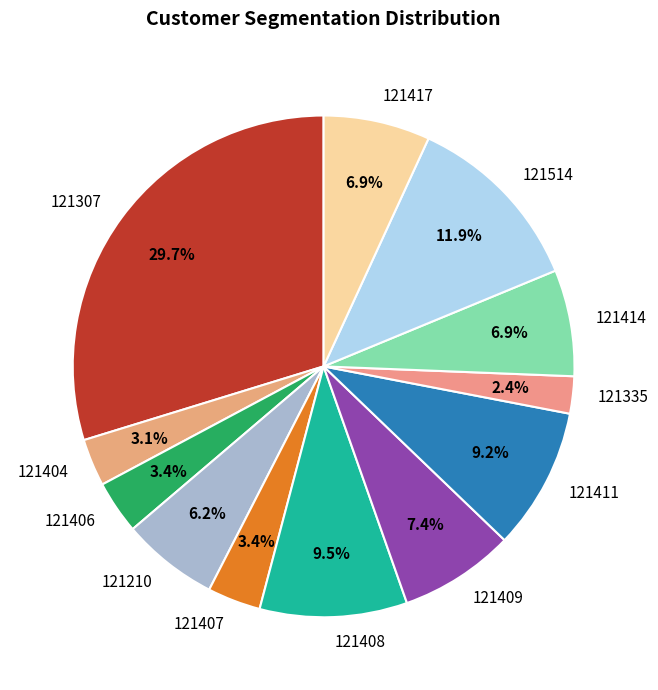

Which slice is the smallest?

121335